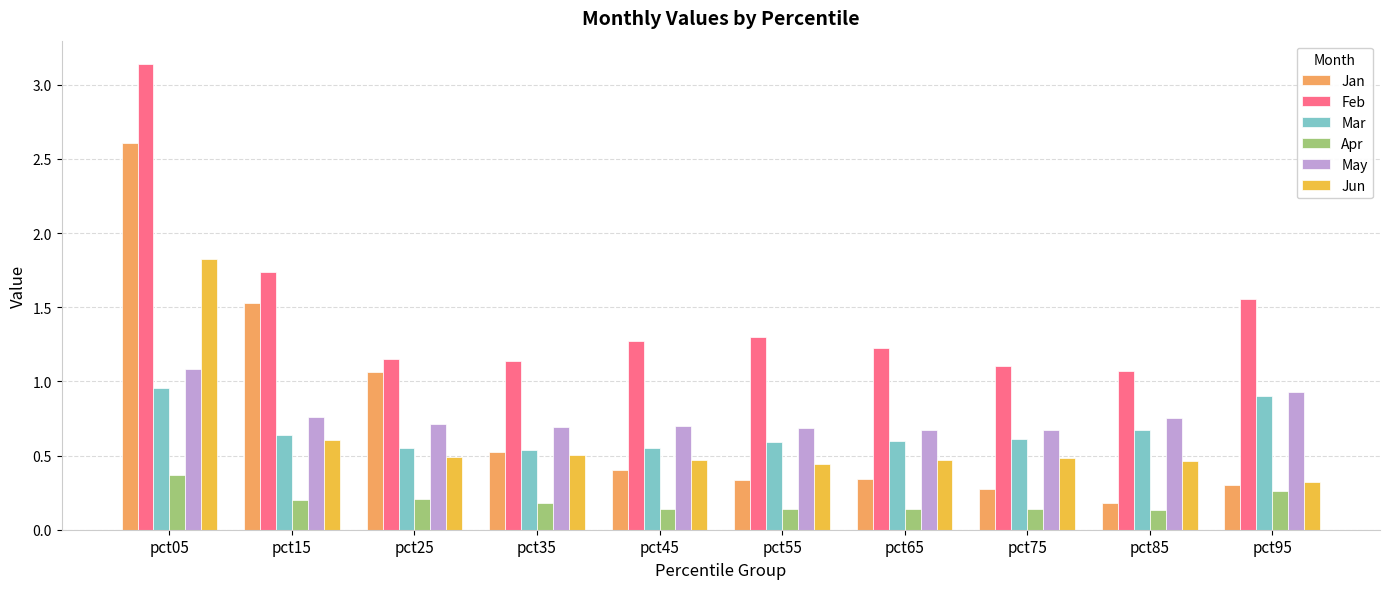

True or false: May has a value of 0.7 at pct75.

True